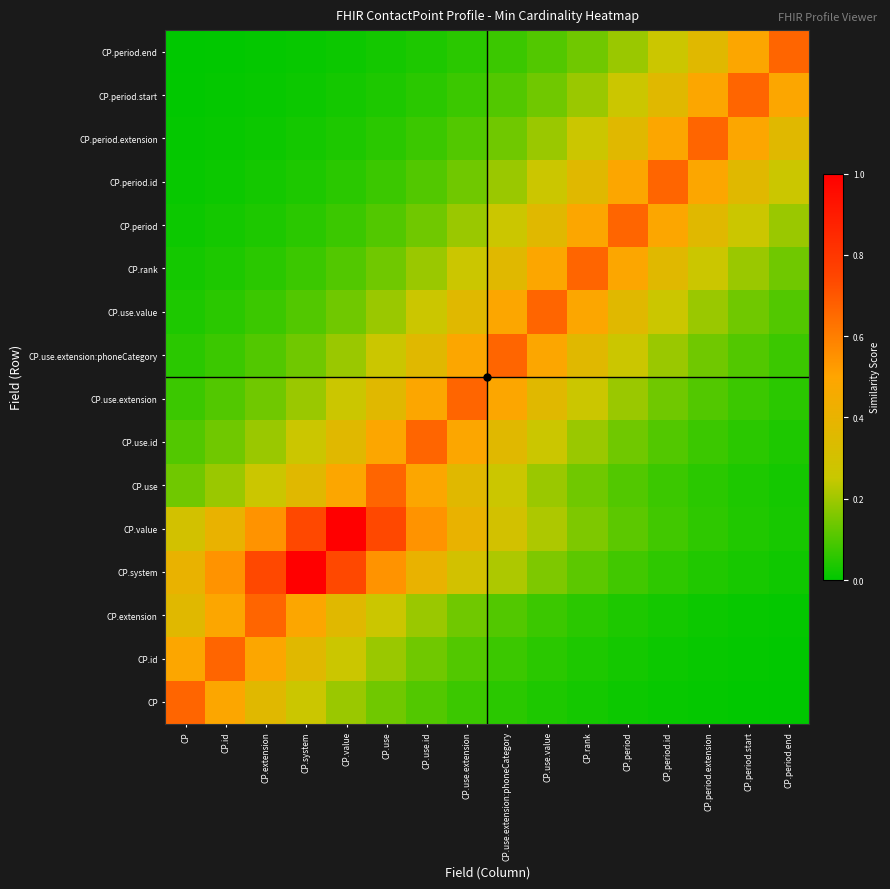

At CP.use.id, list the series in order from largest to smallest.

CP.use.id, CP.value, CP.use, CP.use.extension, CP.system, CP.use.extension:phoneCategory, CP.use.value, CP.extension, CP.rank, CP.id, CP.period, CP, CP.period.id, CP.period.extension, CP.period.start, CP.period.end